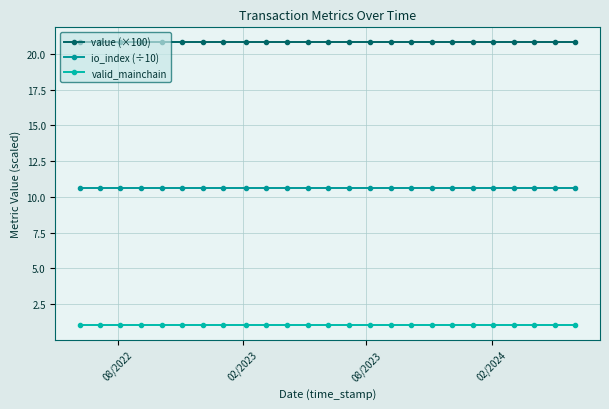

What are all the series names shown in the legend?

value (×100), io_index (÷10), valid_mainchain